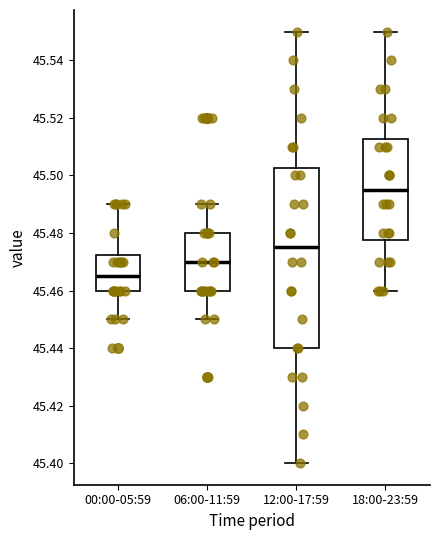

Reading left to right, read every box against the y-axis: the position of its median line, the range the box covers, and the ends of its whiskers. The values are not printed on the chart, so give them approximately, as read against the axis.

00:00-05:59: median 45.466, box 45.460 to 45.472, whiskers 45.450 to 45.490
06:00-11:59: median 45.470, box 45.460 to 45.480, whiskers 45.450 to 45.490
12:00-17:59: median 45.476, box 45.440 to 45.502, whiskers 45.400 to 45.550
18:00-23:59: median 45.496, box 45.478 to 45.512, whiskers 45.460 to 45.550